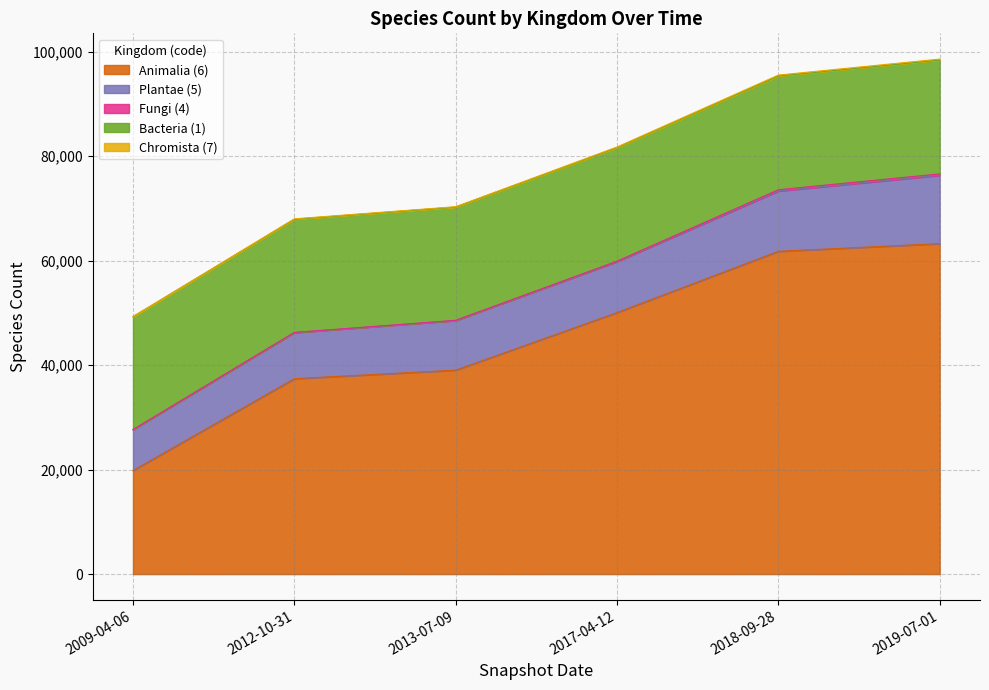

At which label does Chromista (7) first exceed 102?

2018-09-28